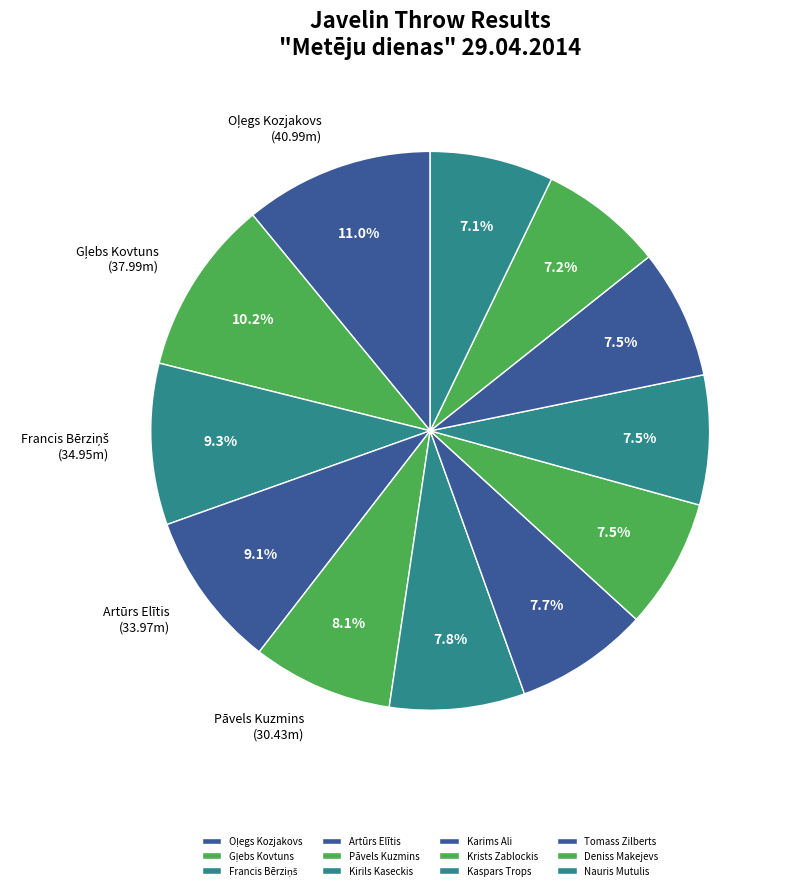

Does Francis Bērziņš account for over 50% of the chart?

No